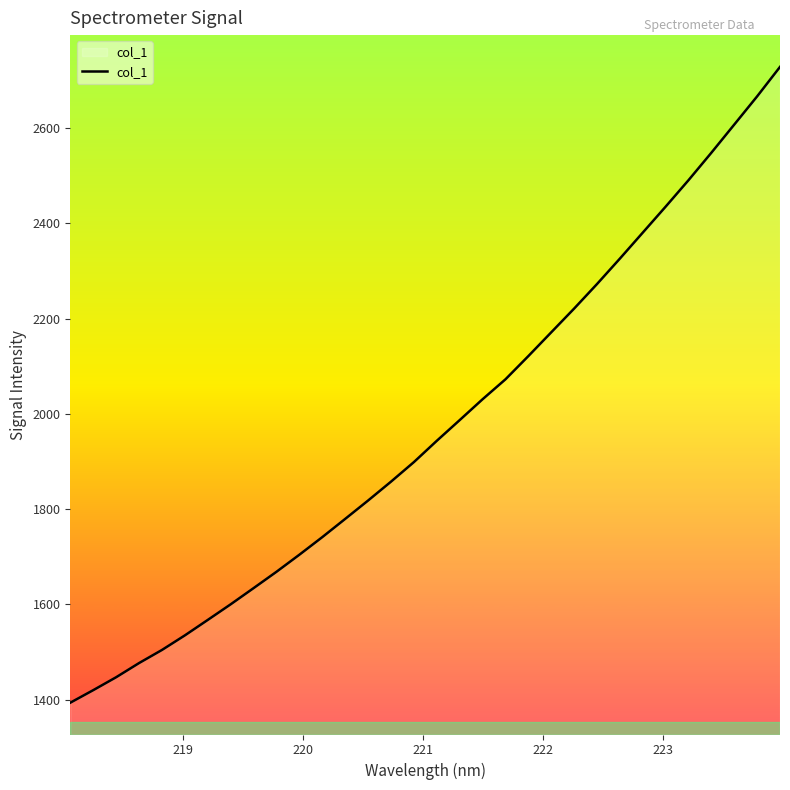

Count the number of data series in this chart.

1